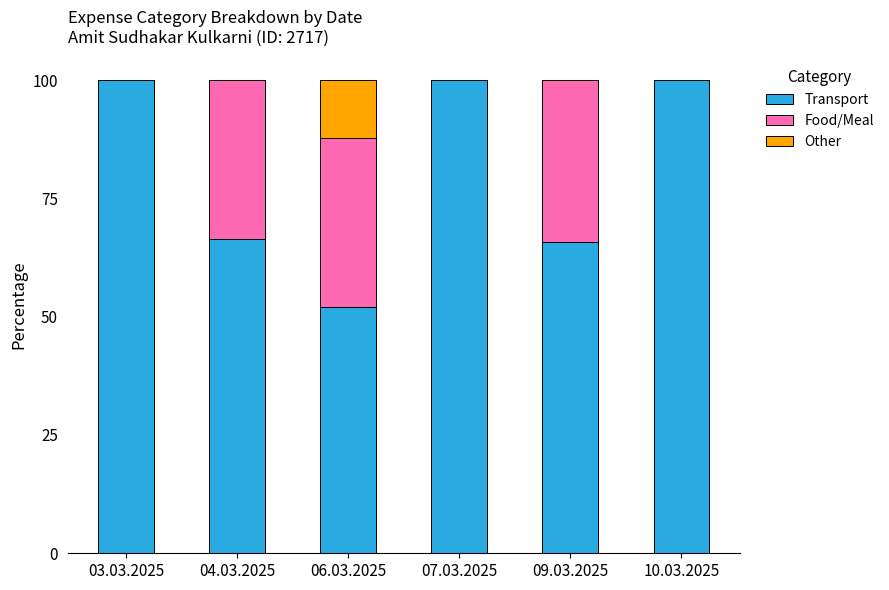

What is the sum of the Transport values at 06.03.2025 and 03.03.2025?

152.1